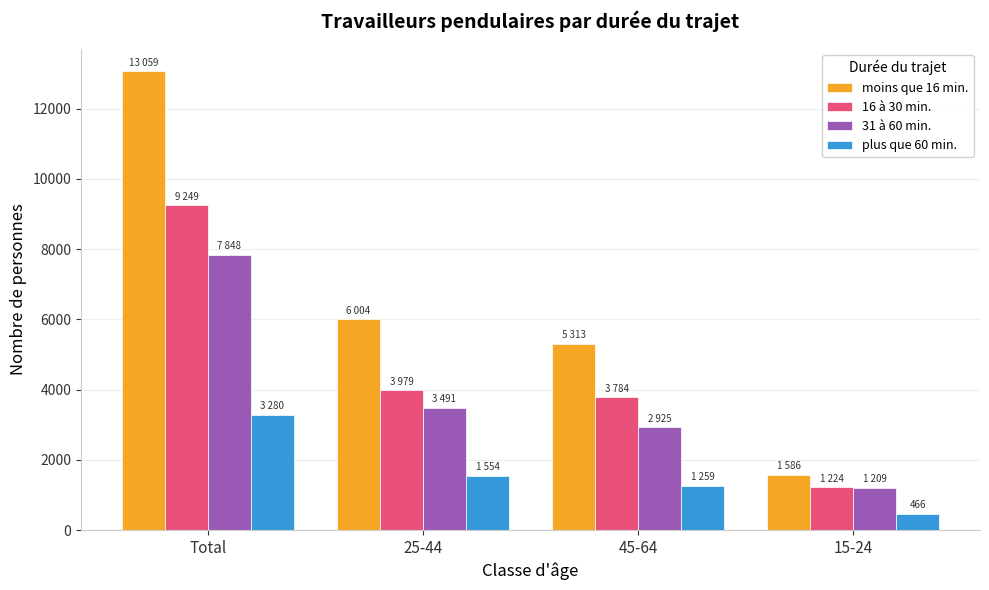

What is the difference between the highest and lowest values at 45-64?

4054.7